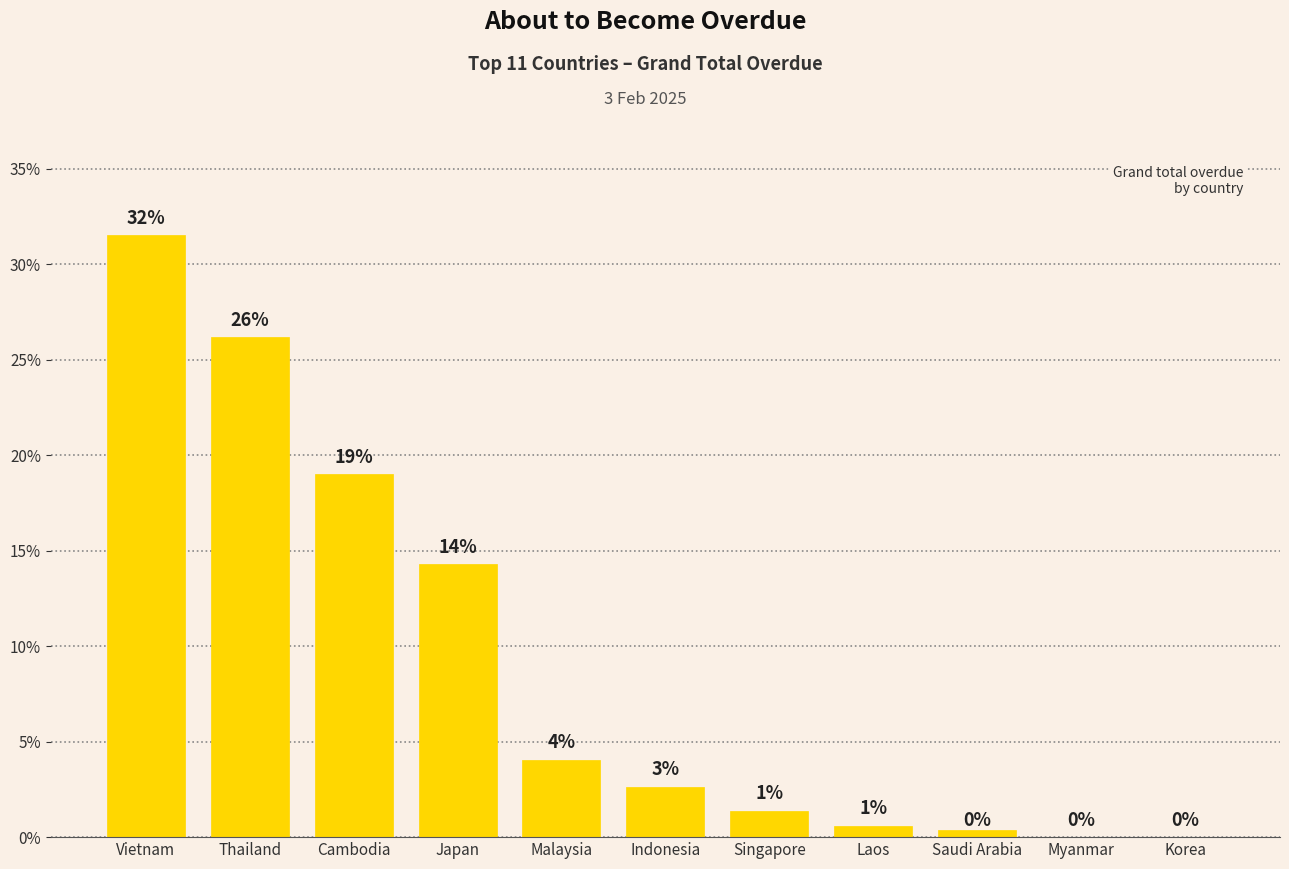

Are the bars horizontal?

No